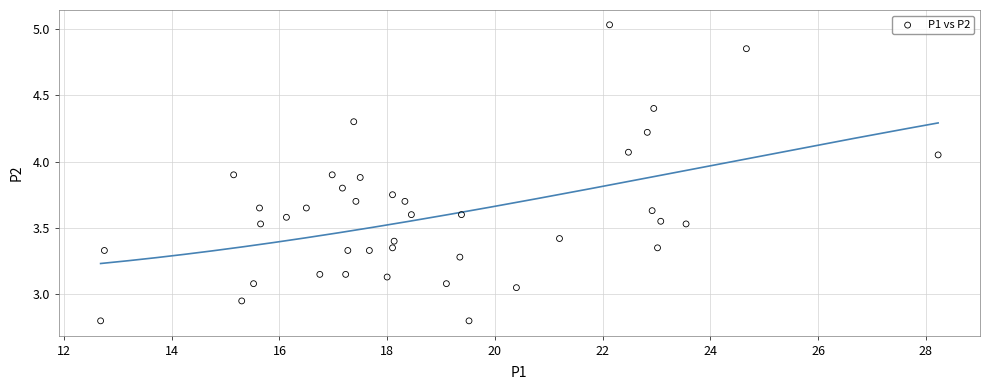

What is the range of X values (max minus min)?

15.6